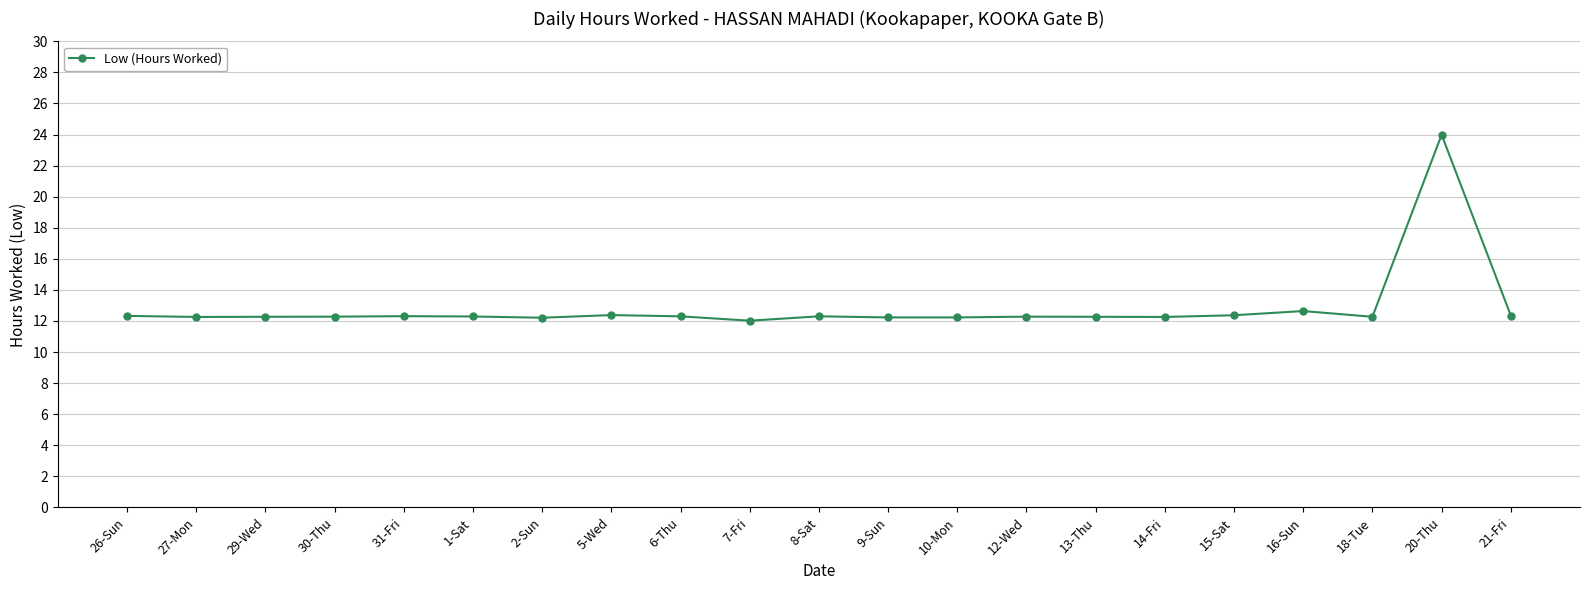

What is the difference between the second highest and second lowest values?

0.4